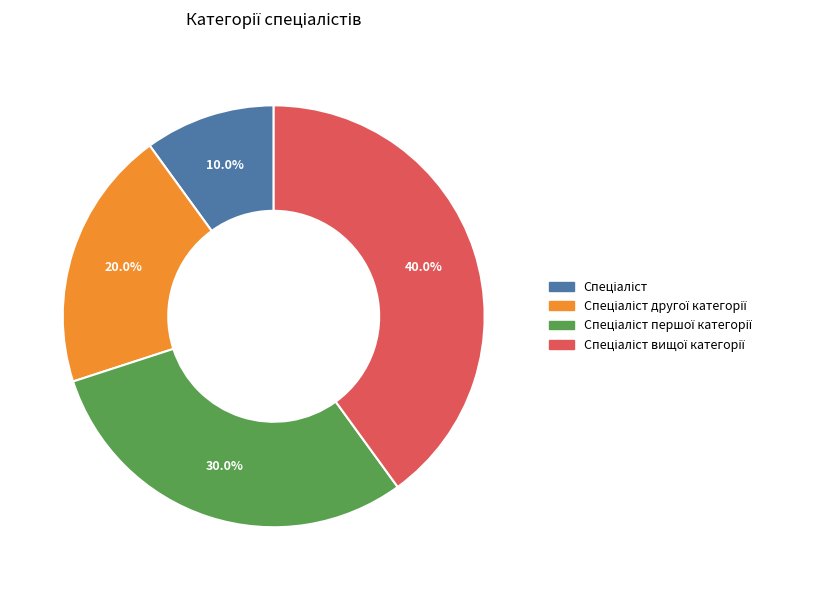

How many slices are in this pie chart?

4